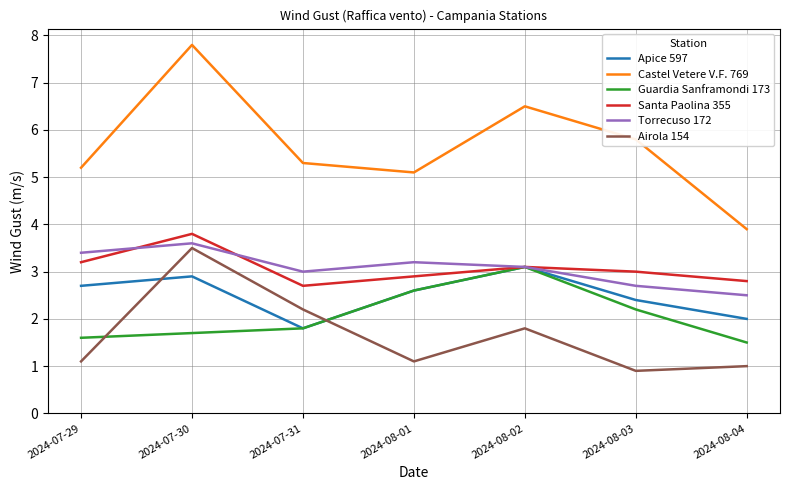

What are all the series names shown in the legend?

Apice 597, Castel Vetere V.F. 769, Guardia Sanframondi 173, Santa Paolina 355, Torrecuso 172, Airola 154